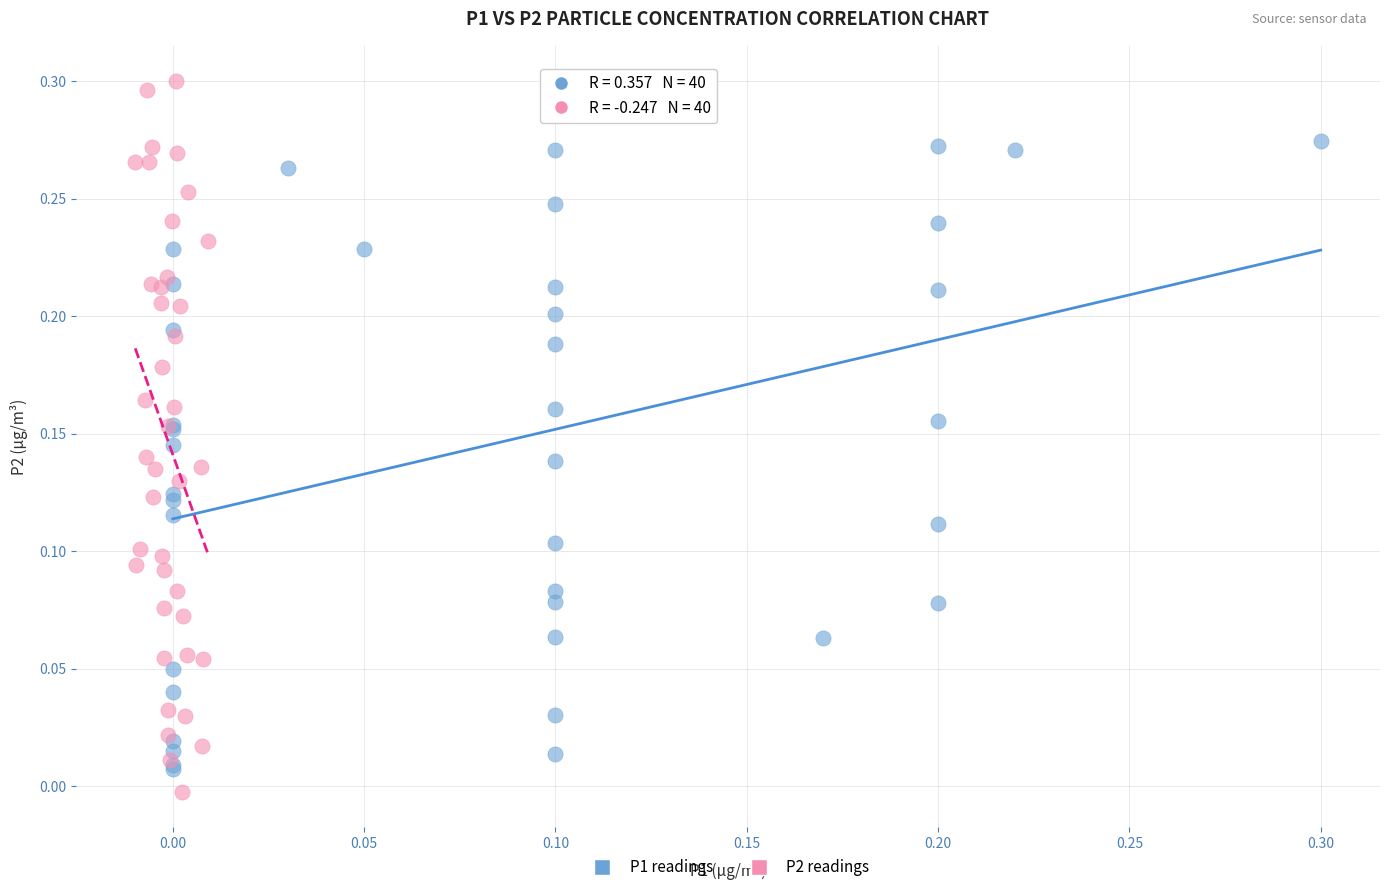

Which series has the widest spread of Y values?

P2 readings